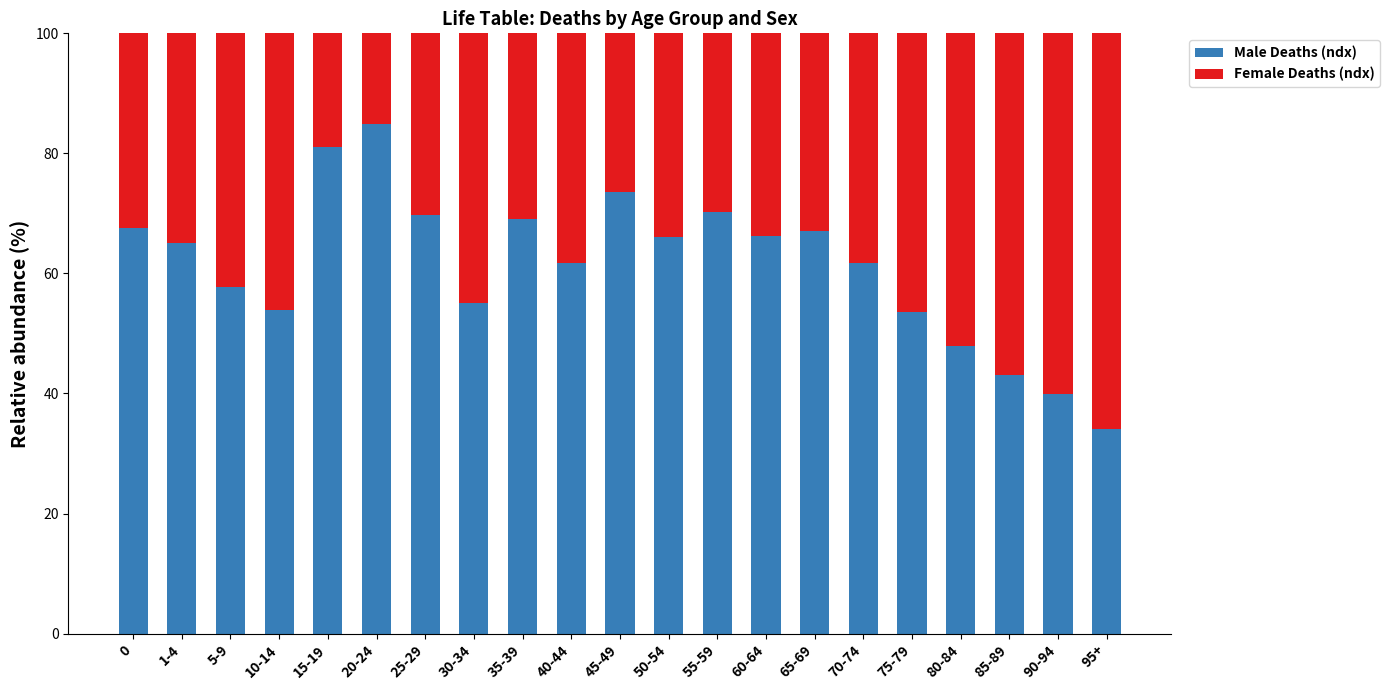

How many values in the Male Deaths (ndx) series are below 65?

10